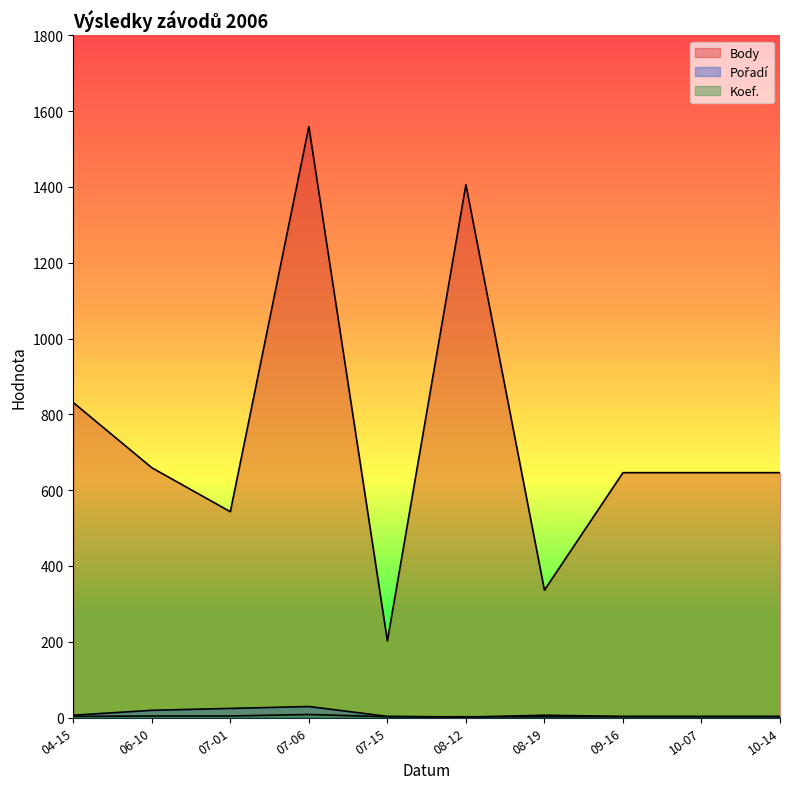

Which series has the largest total across all categories?

Body